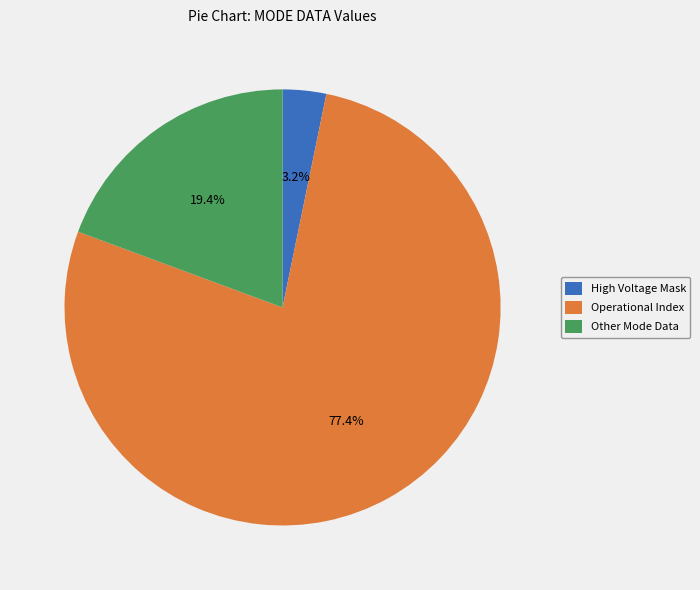

Which category accounts for the majority?

Operational Index